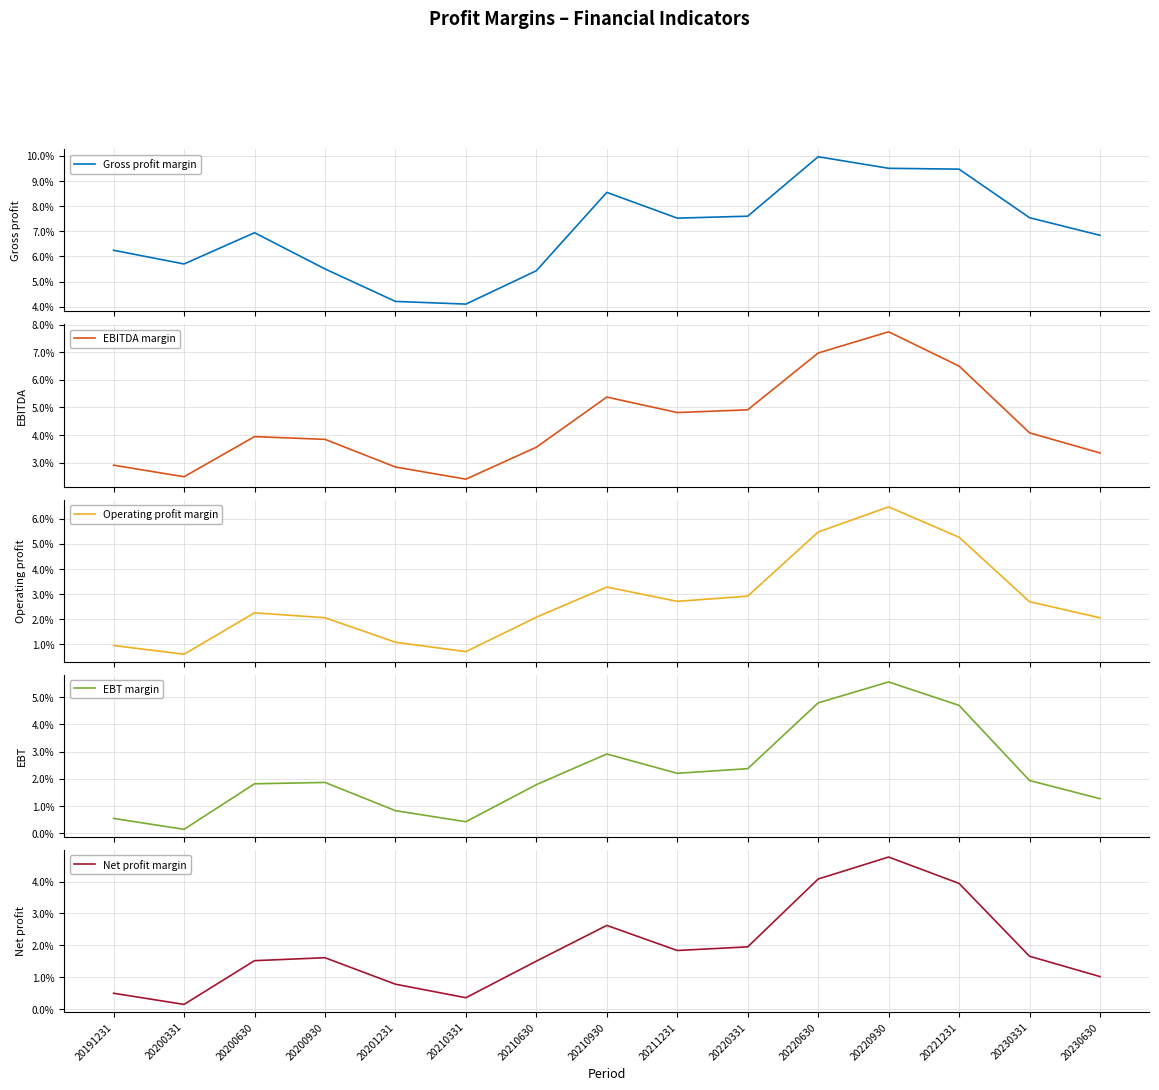

Which category has the lowest value across all series?

20200331